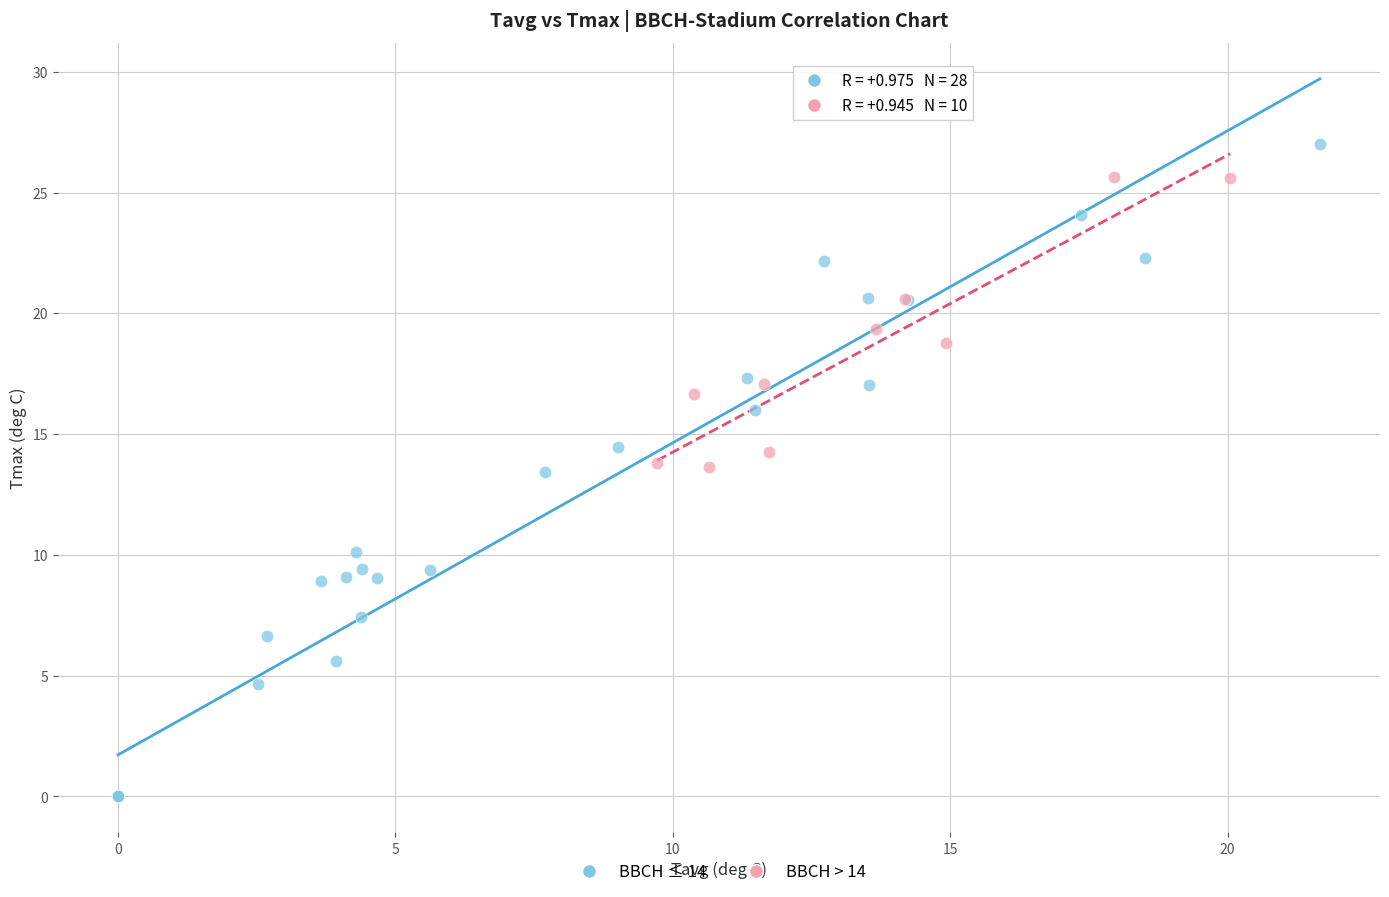

Which series has the largest Y range (max minus min)?

BBCH ≤ 14